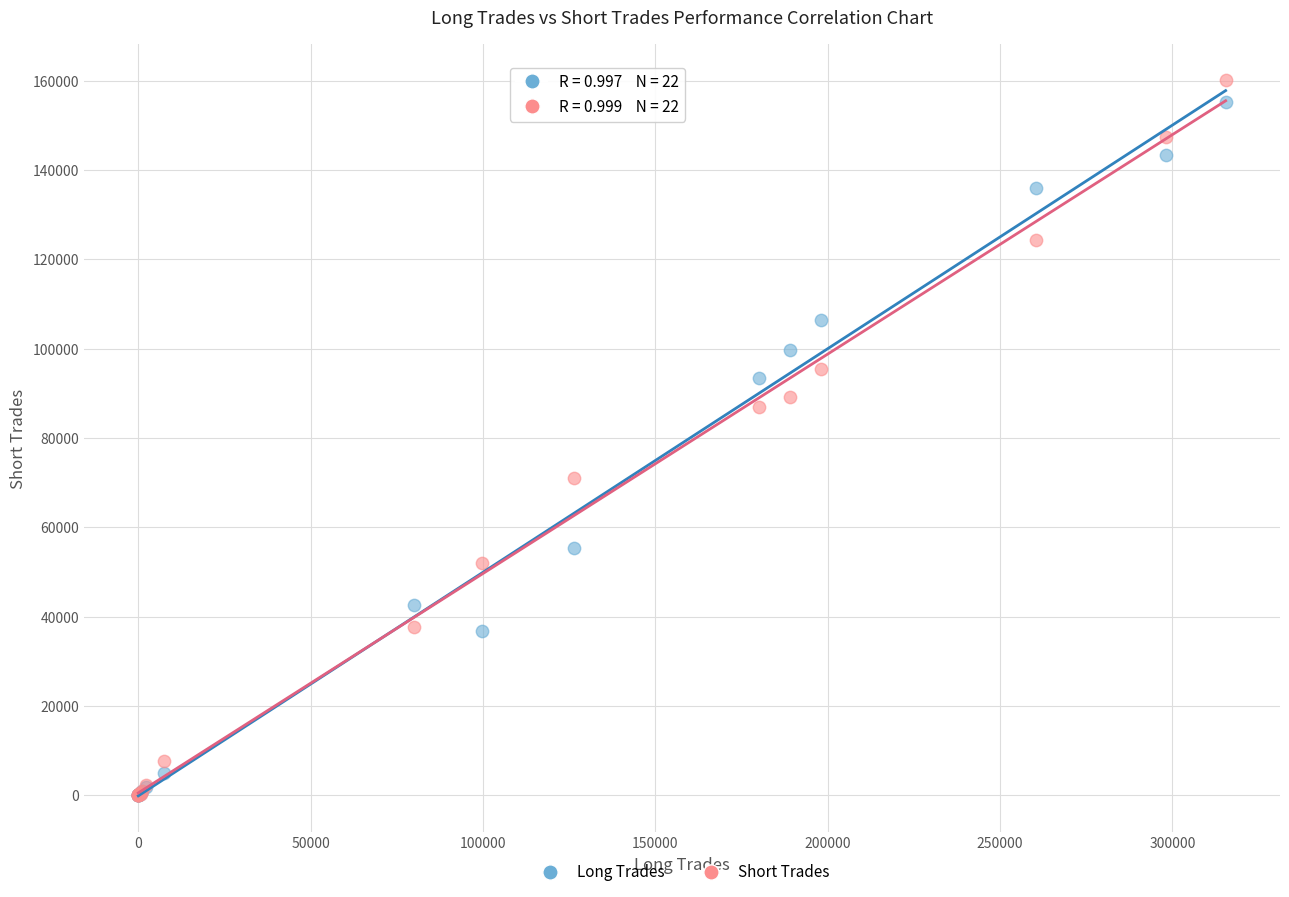

In the Short Trades series, what Y value is closest to 80077?

86835.0